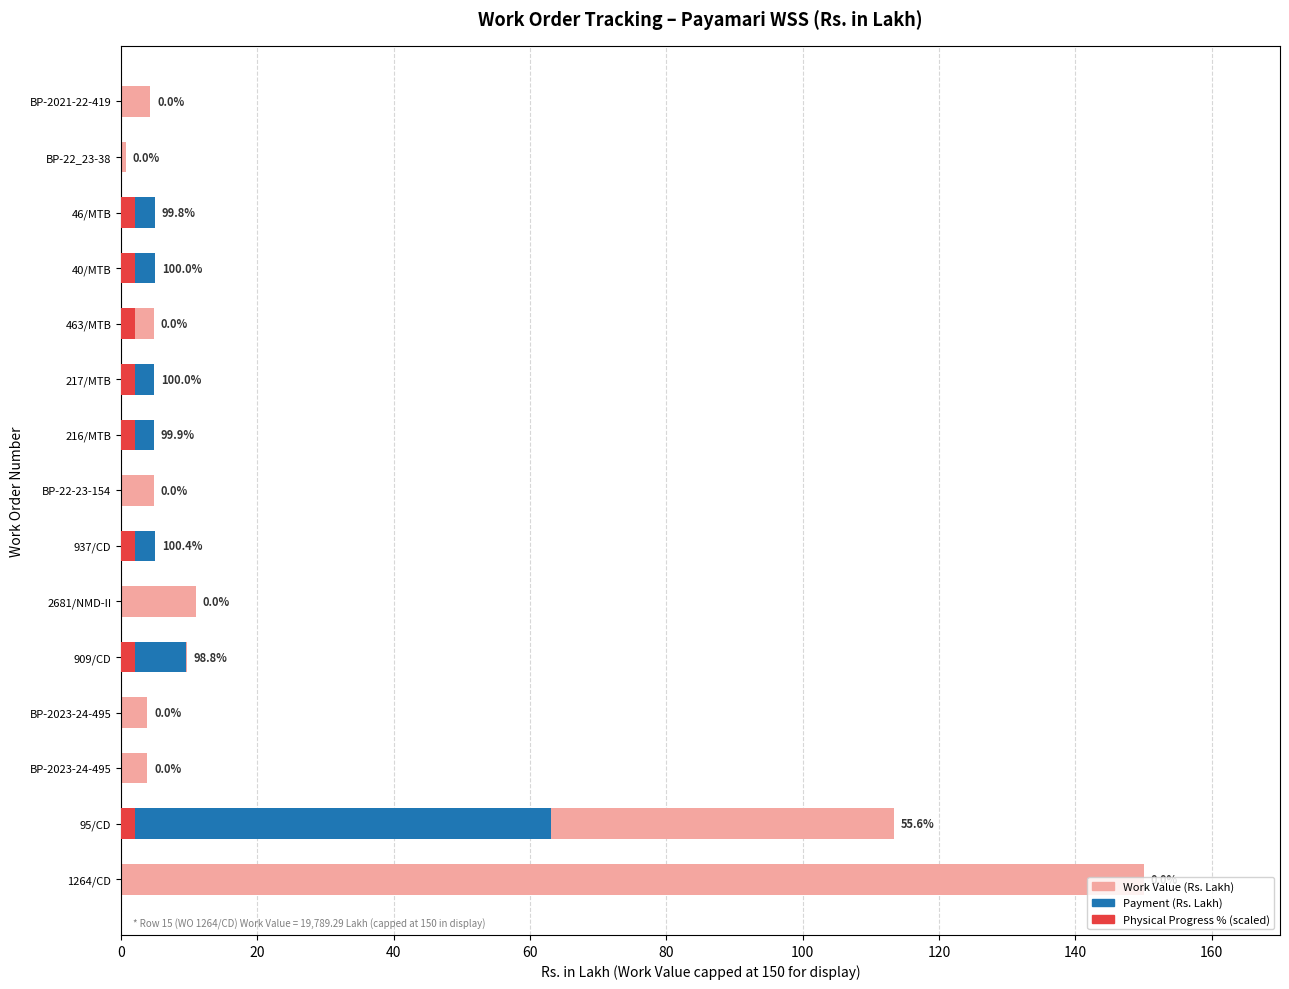

List the series in order of their peak value, lowest first.

Physical Progress (scaled), Payment (Rs. Lakh), Work Value (Rs. Lakh)